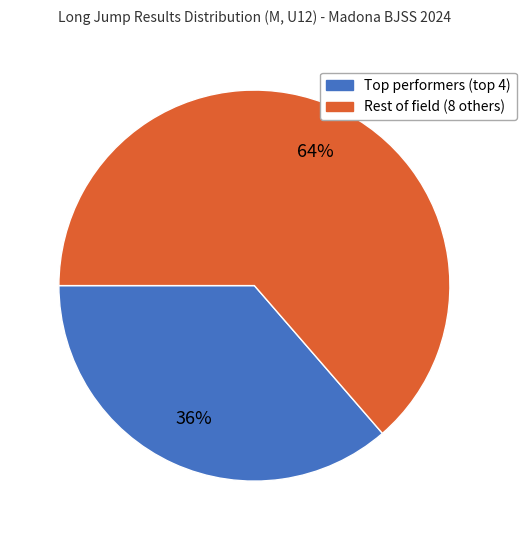

To the nearest percent, what is the average slice percentage?

50%